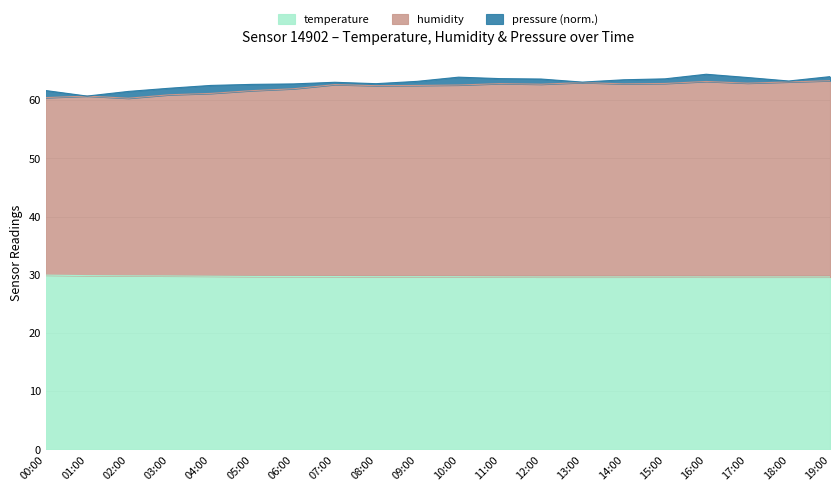

What is the total value across all series at 04:00?

62.5